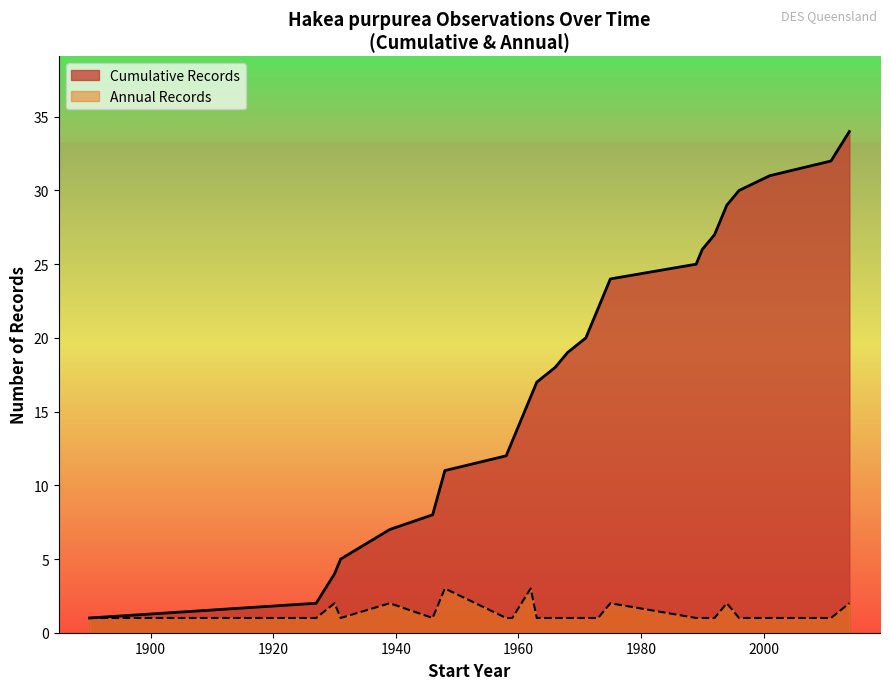

Which series has the widest spread of values?

Cumulative Records